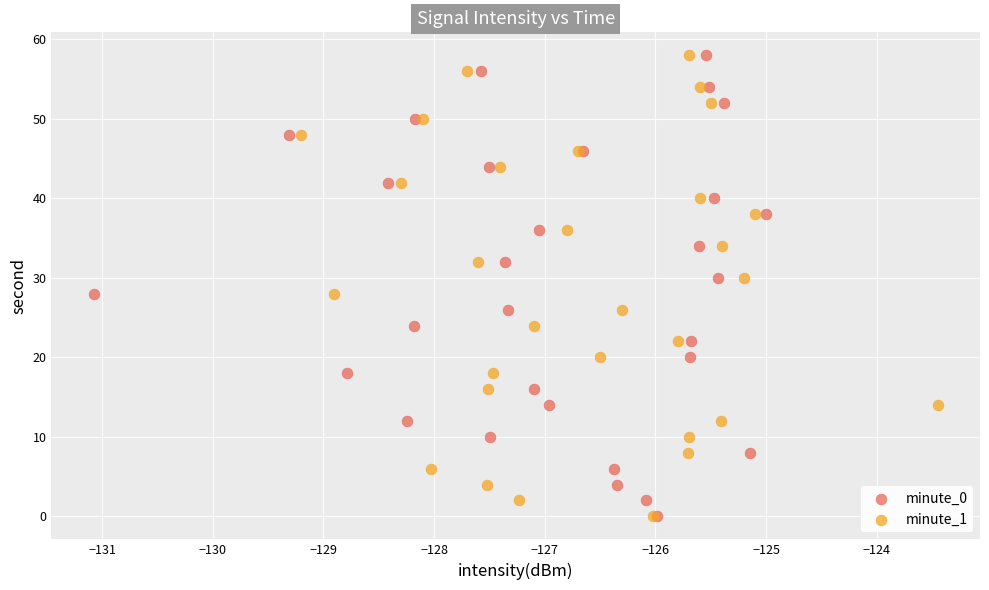

What are all the series names shown in the legend?

minute_0, minute_1